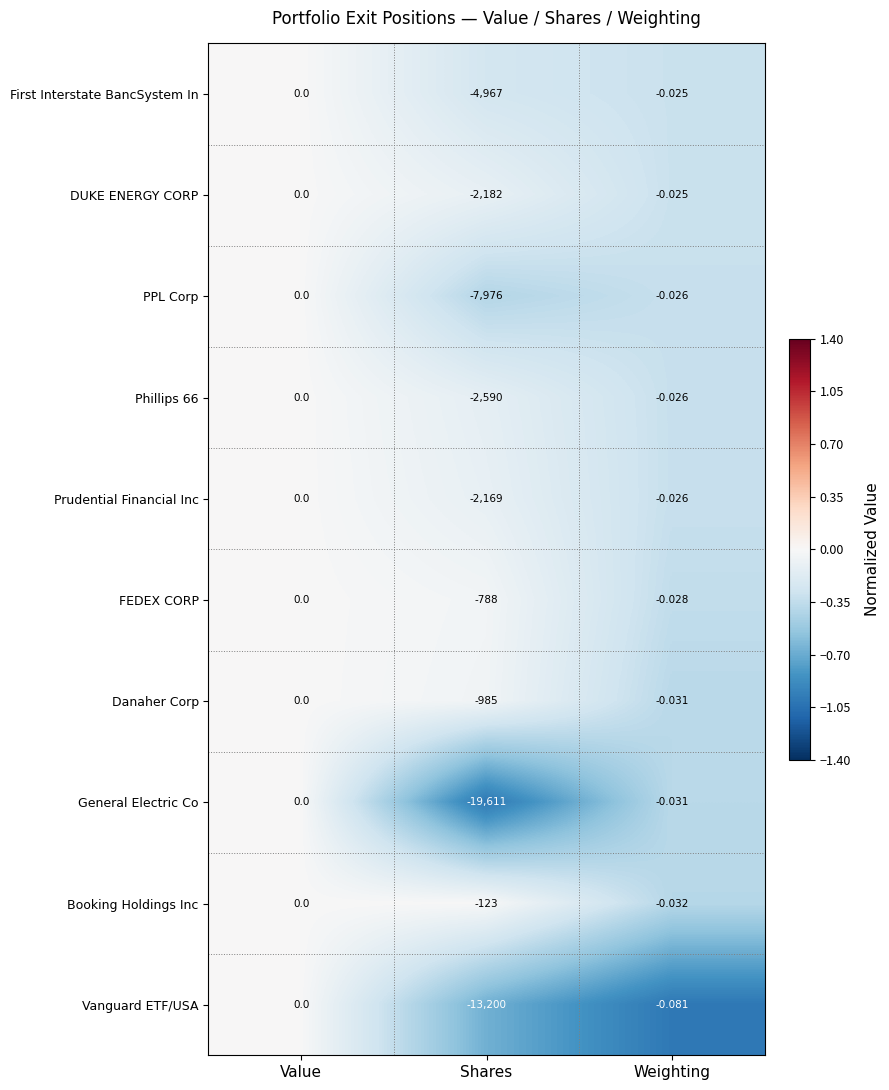

Which category has the highest value across all series?

Value